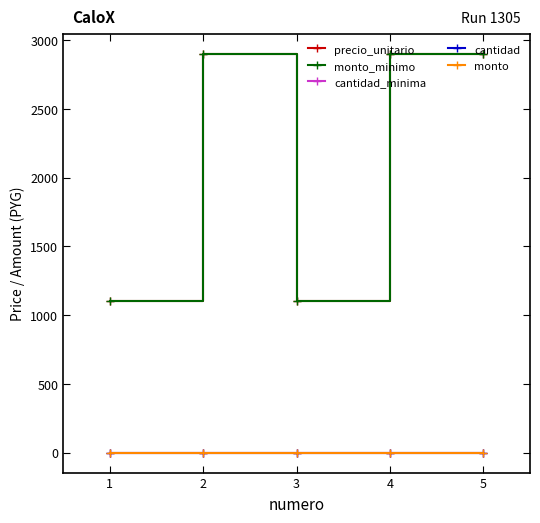

Which series has the largest total across all categories?

precio_unitario